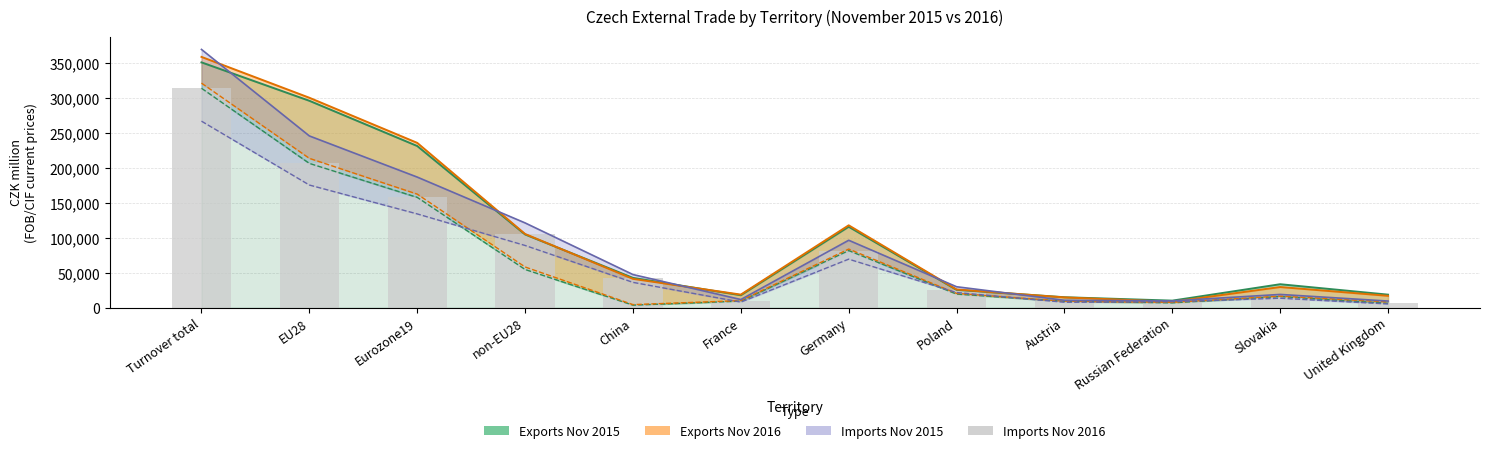

At which category does the chart reach its minimum across all series?

United Kingdom